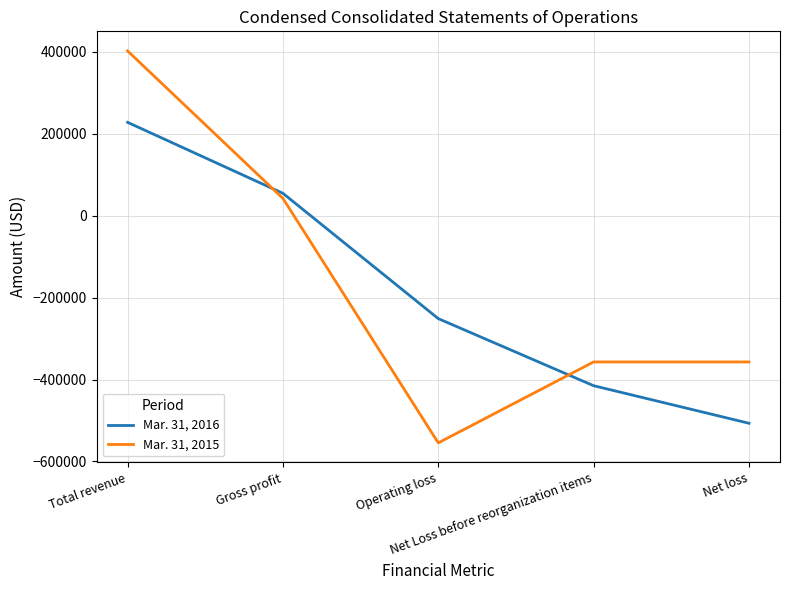

What position from the left is Net loss?

5